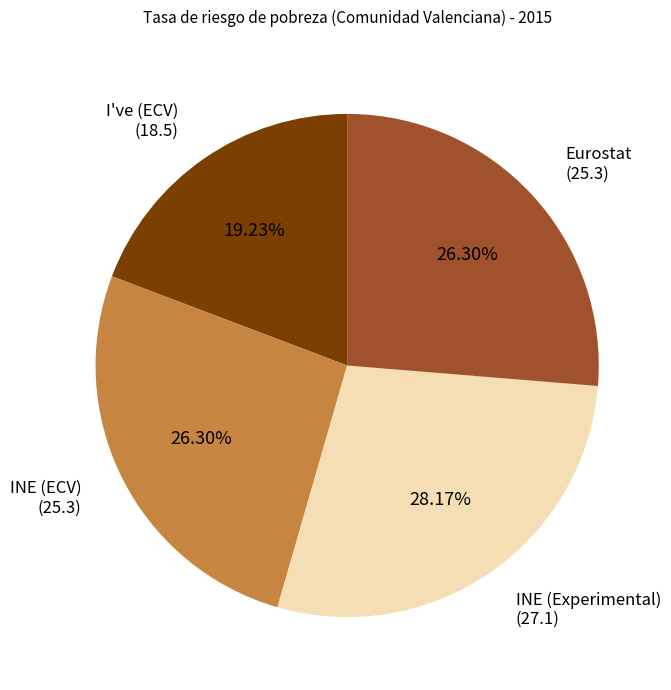

Is there any slice that represents more than half of the pie?

No